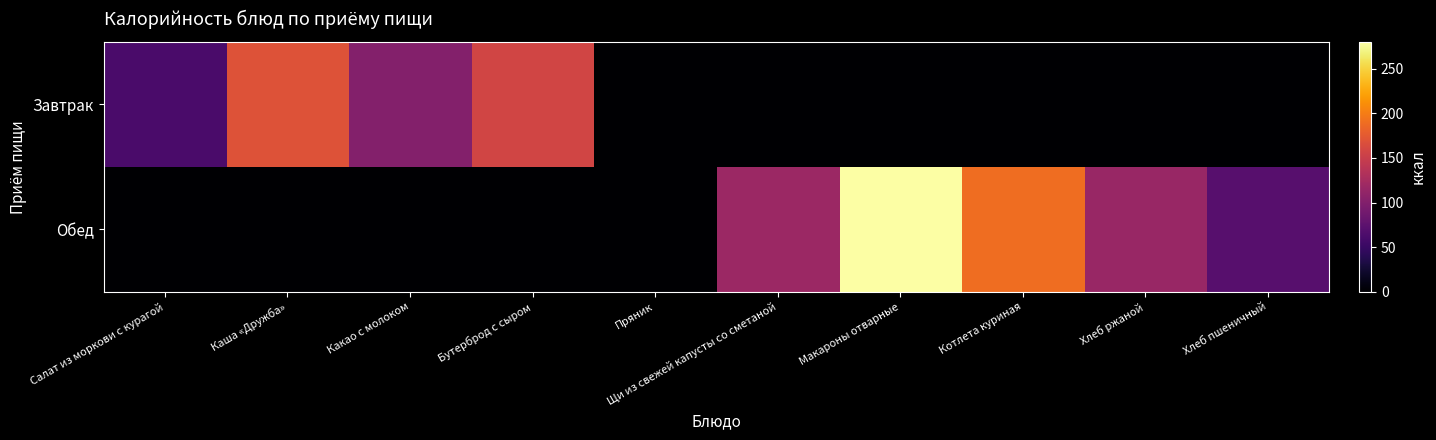

At which category is the sum across all series the highest?

Макароны отварные